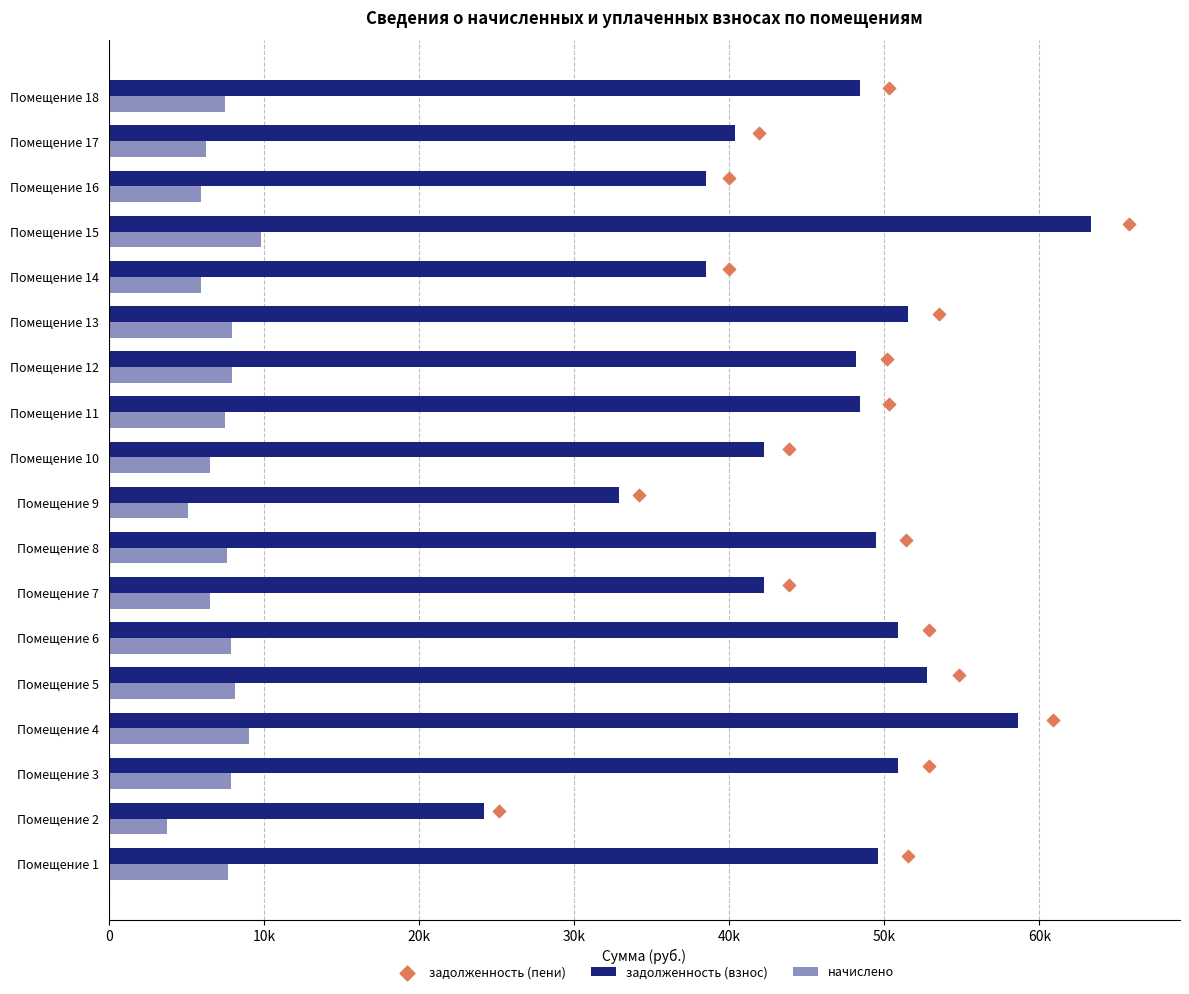

What are all the series names shown in the legend?

задолженность (взнос), начислено, задолженность (пени)